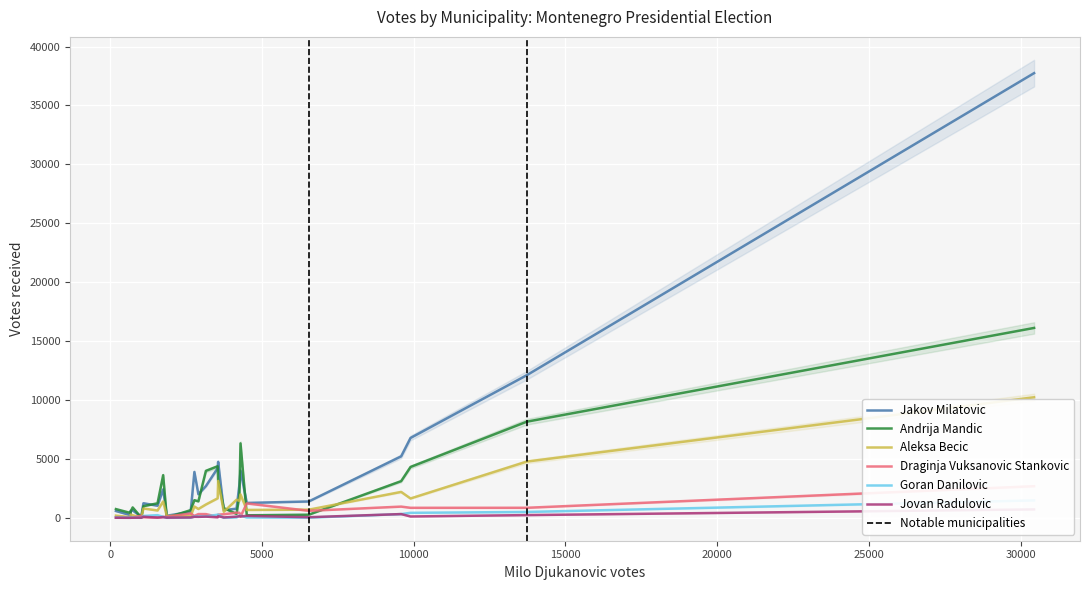

True or false: Aleksa Becic has a value of 670 at Cetinje.

True